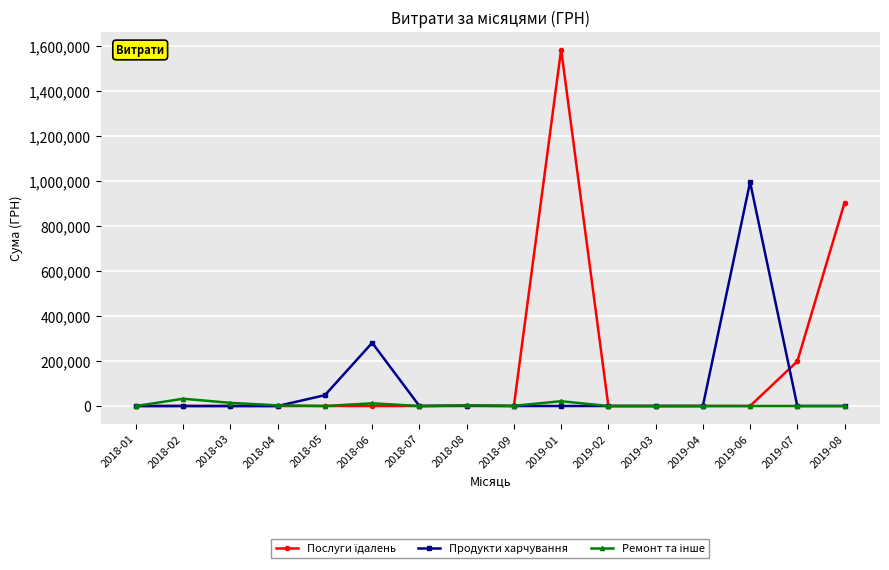

Does the chart display data point markers on the line(s)?

Yes